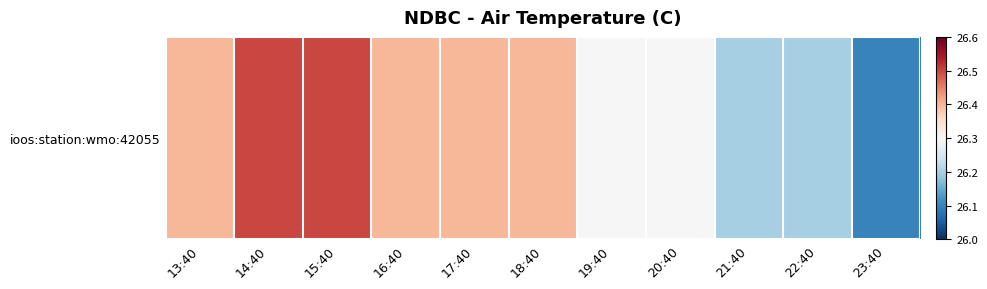

How many series are shown in this chart?

1